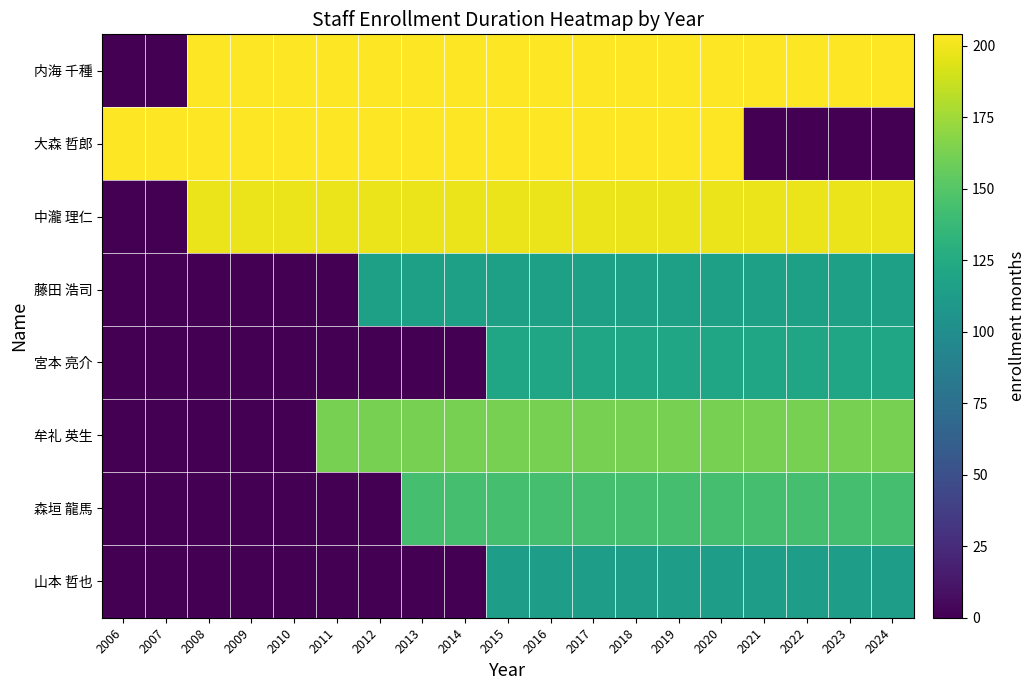

Which series has the largest total across all categories?

内海 千種